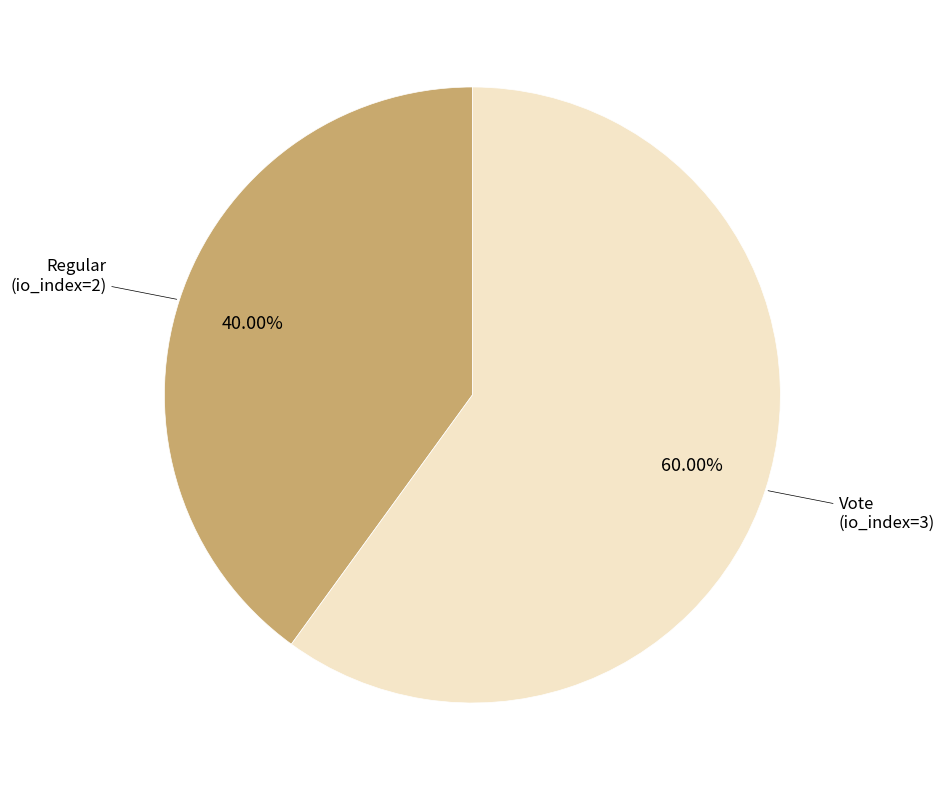

Is there a majority slice in this chart?

Yes